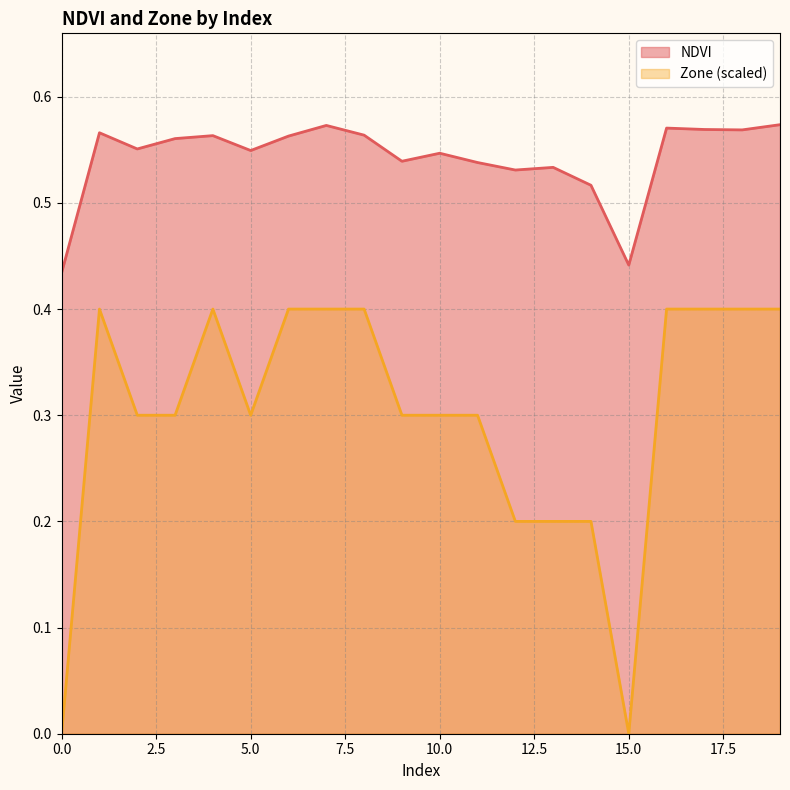

True or false: Zone and NDVI intersect in this chart.

False